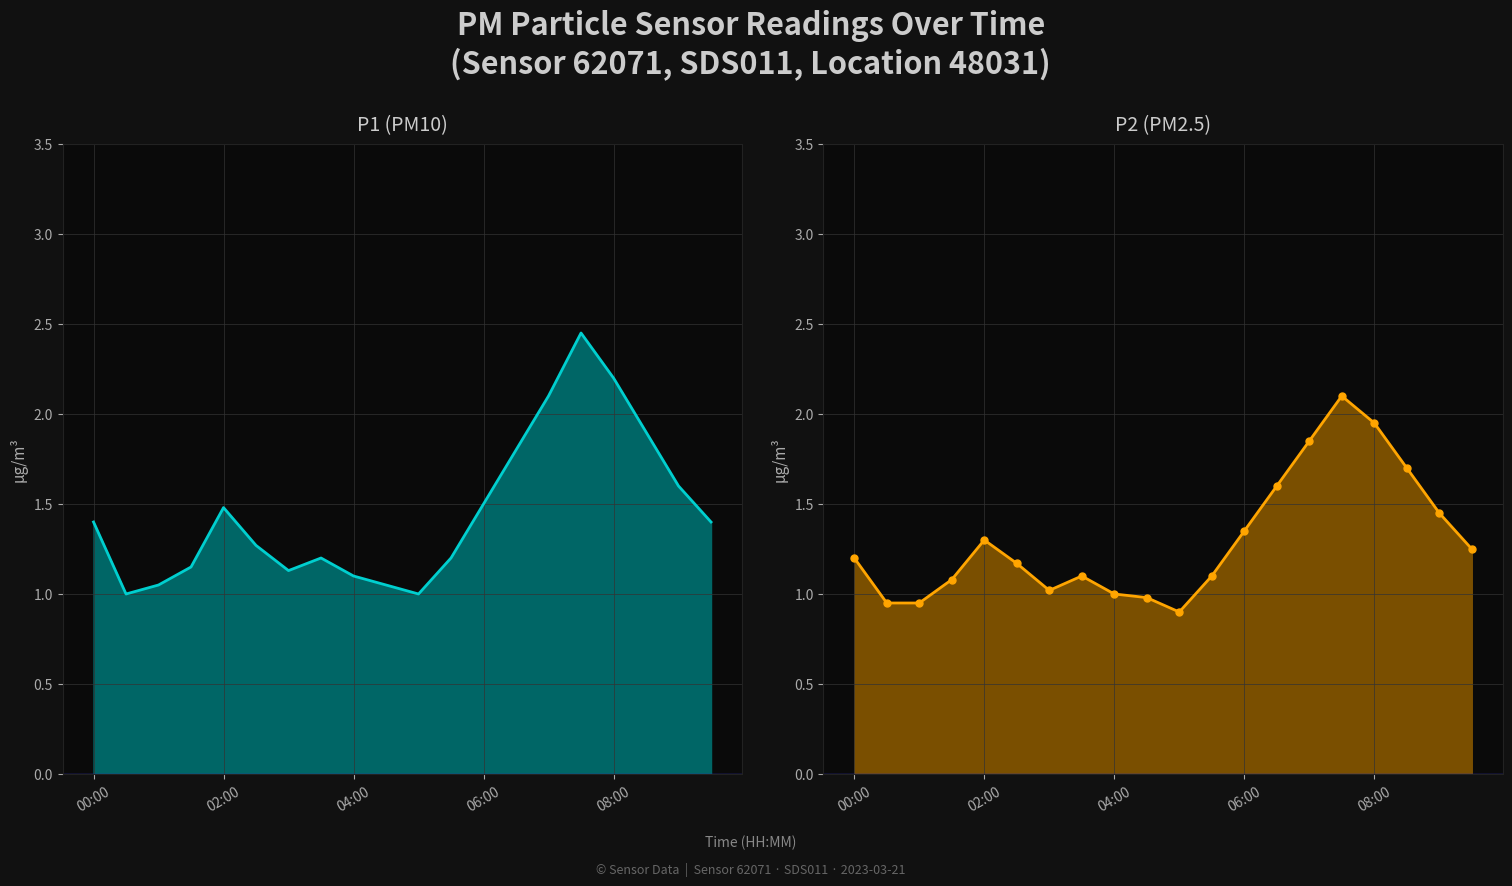

What is the sum of all P2 (PM2.5) values?

26.0